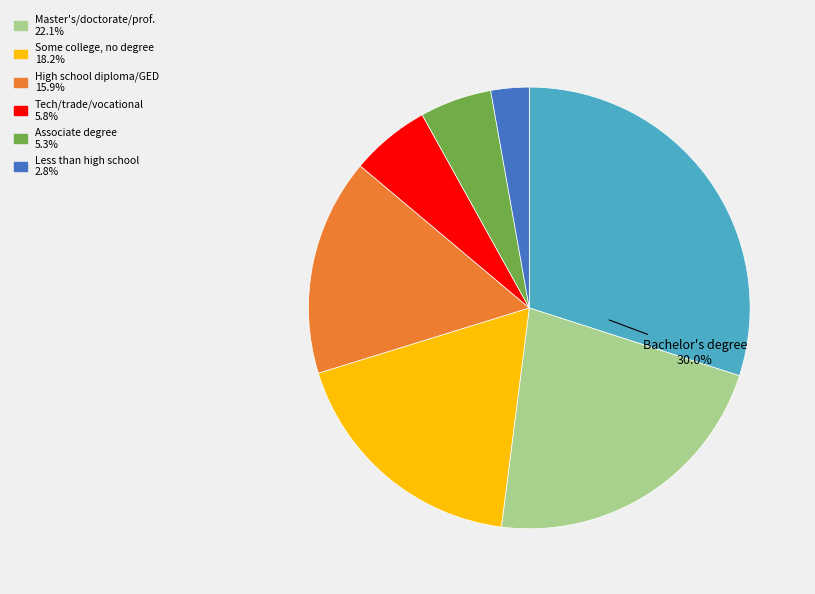

Does any single category account for the majority?

No